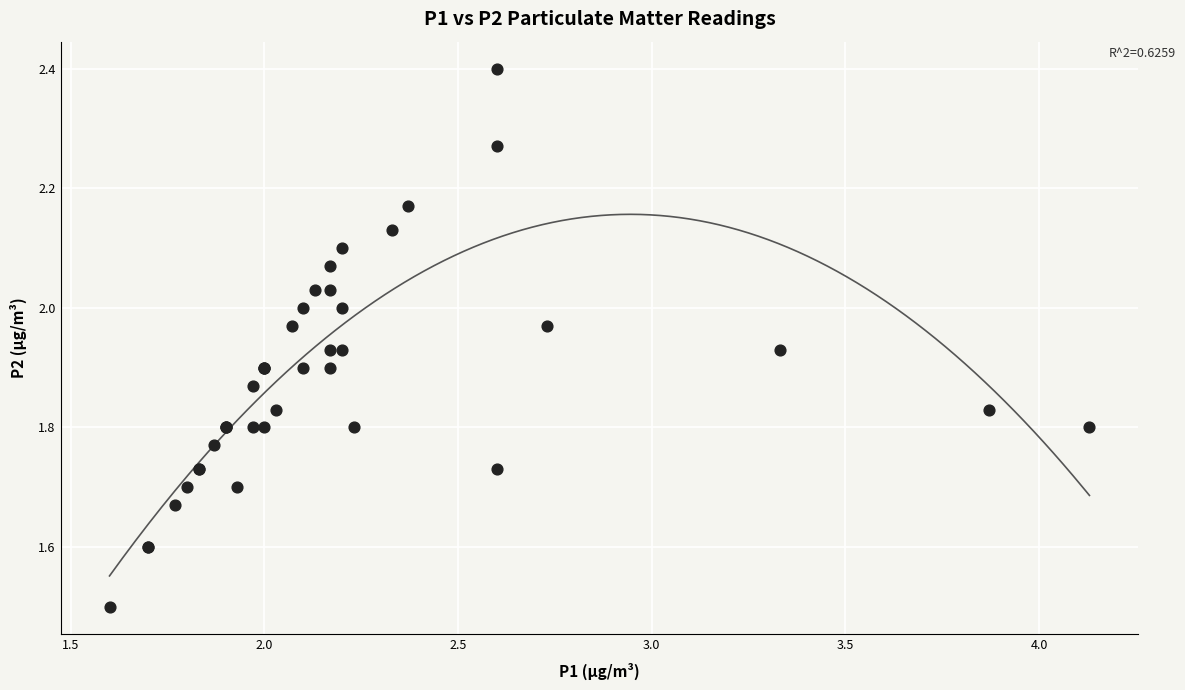

What Y value in the scatter plot is closest to 1?

1.5